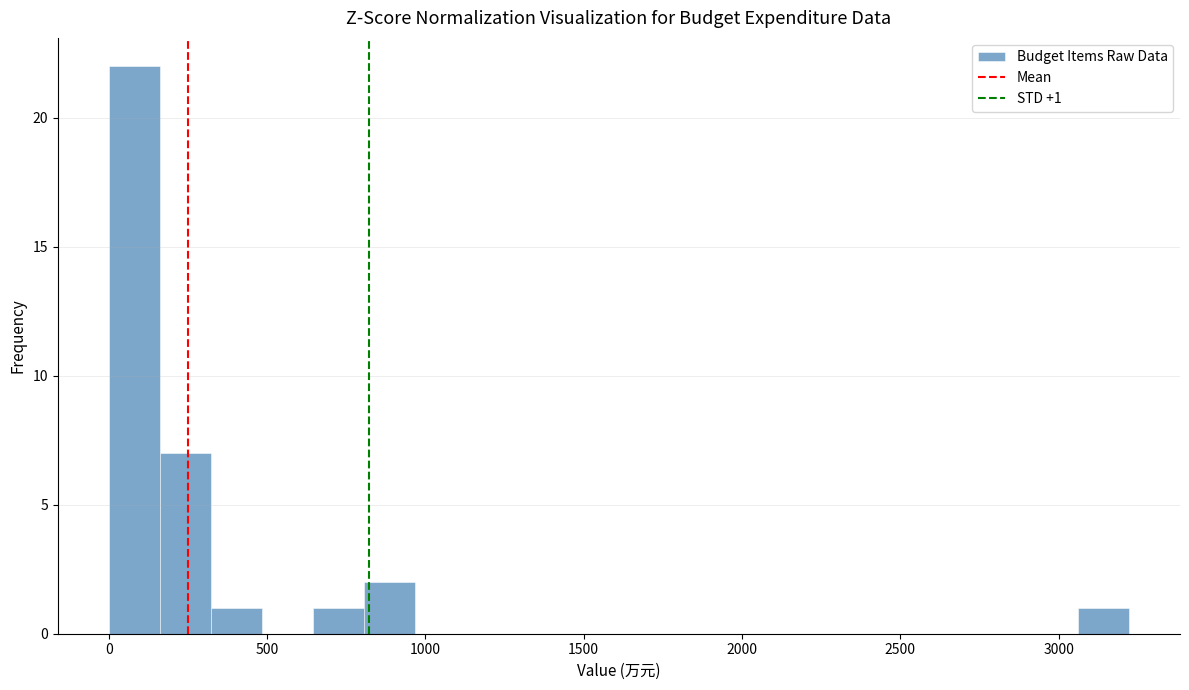

Read against the x-axis, roughly where is the centre of the tallest bar?

100